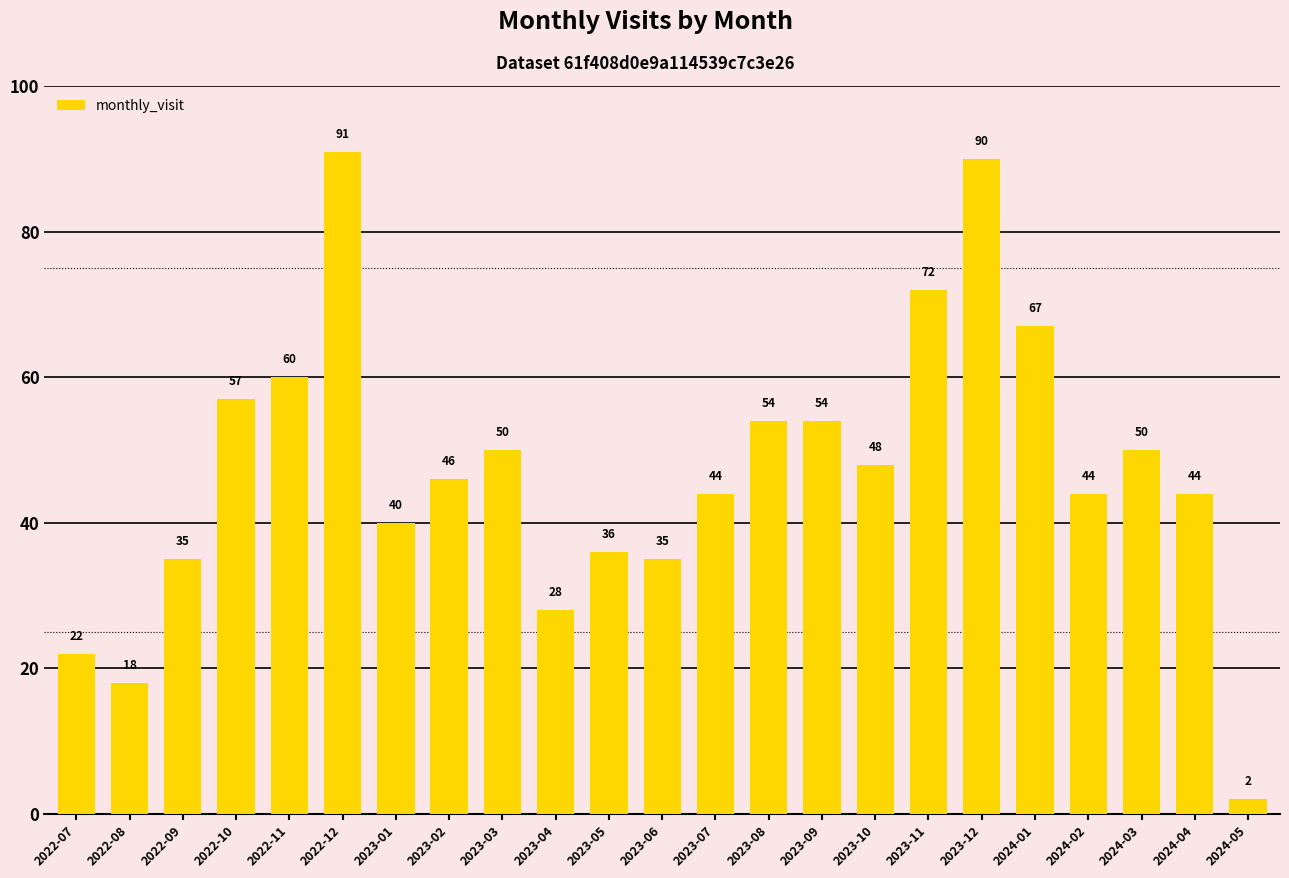

What value does the data have at 2023-03?

50